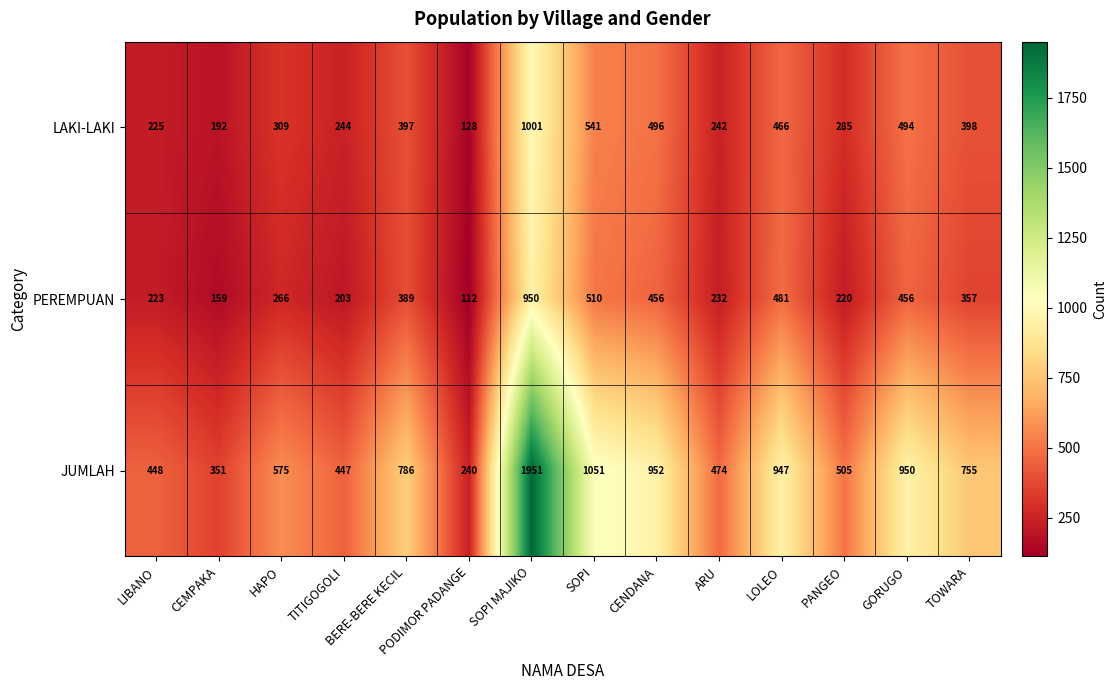

What value does the LAKI-LAKI series have at BERE-BERE KECIL, to the nearest 100?

400